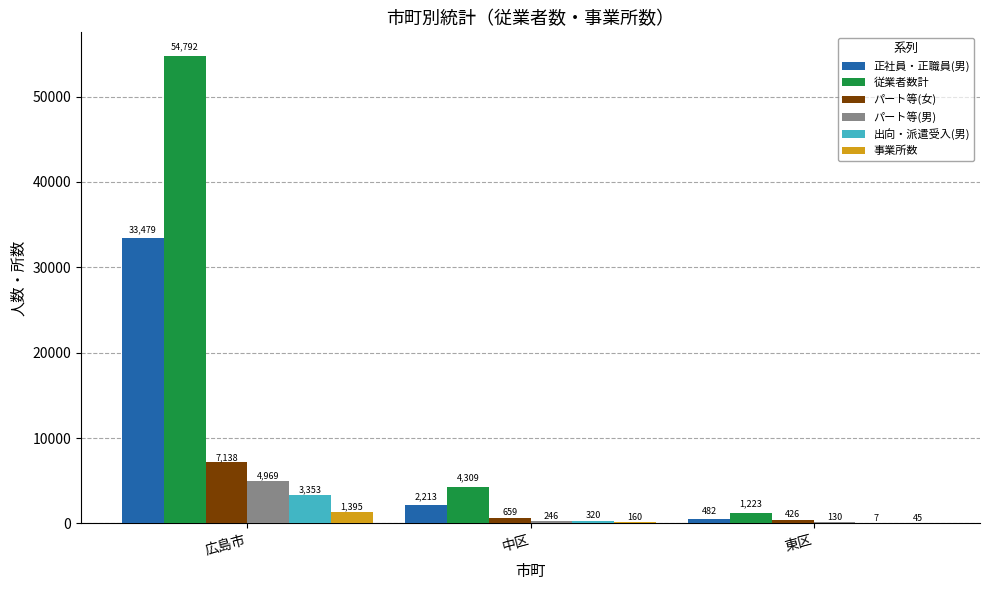

What are all the series names shown in the legend?

正社員・正職員(男), 従業者数計, パート等(女), パート等(男), 出向・派遣受入(男), 事業所数